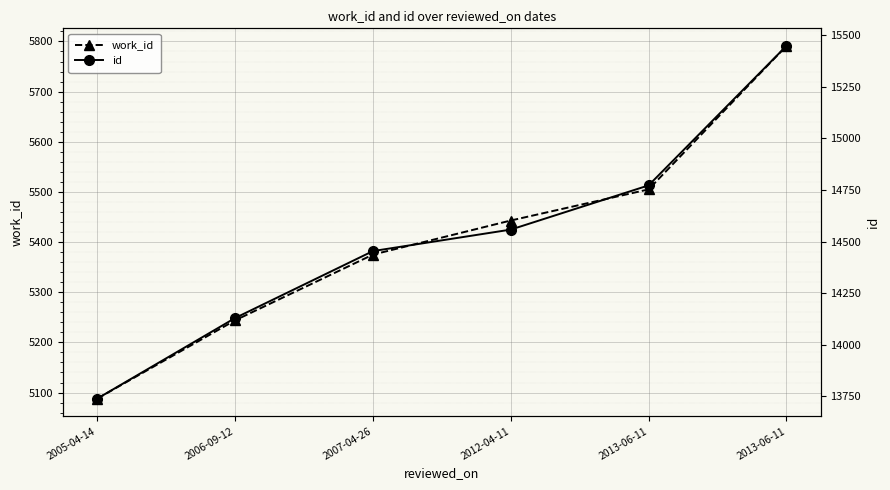

Is it true that id equals 14558 at 2012-04-11?

True